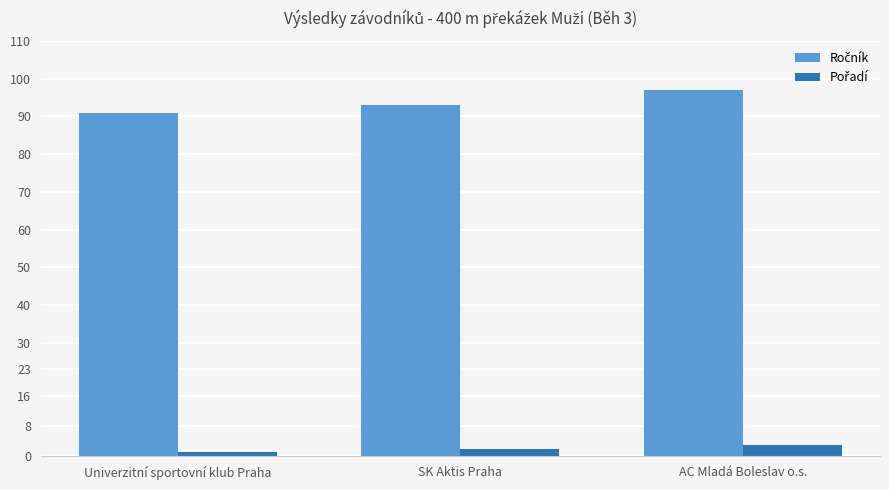

At which category is the sum across all series the highest?

AC Mladá Boleslav o.s.